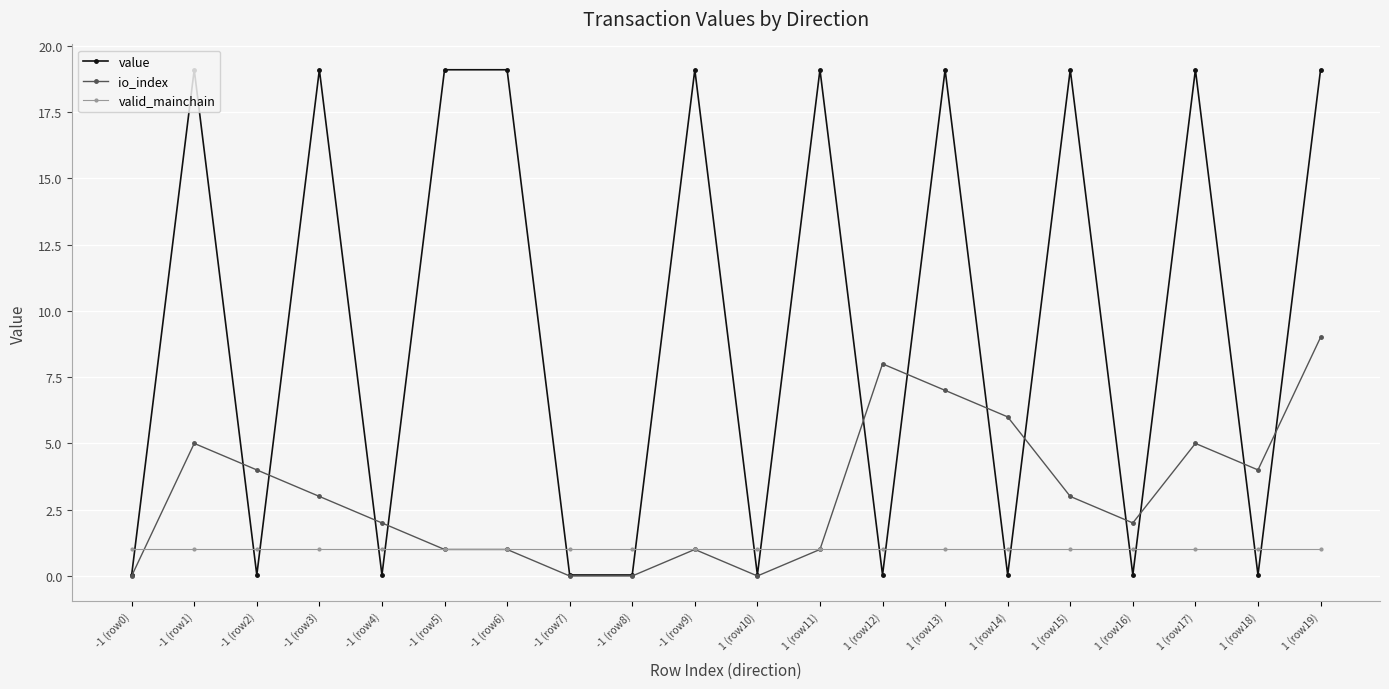

What is the total value across all series at -1 (row9)?

21.1